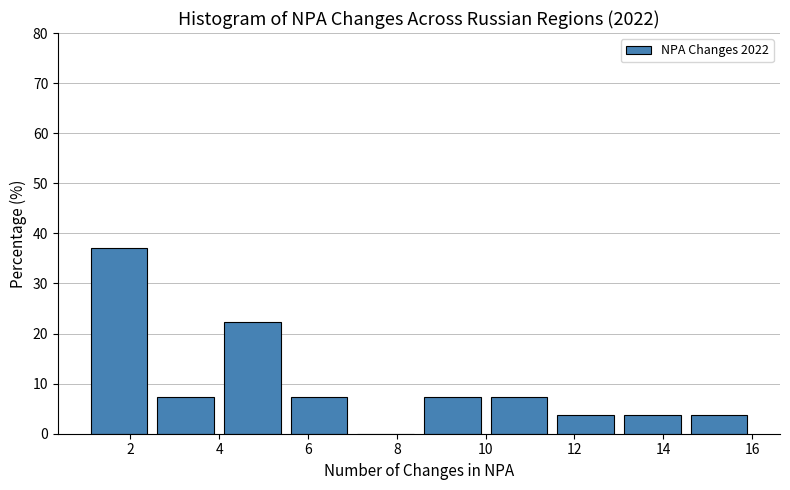

Reading left to right, transcribe this chart: for each bar, give the range it covers on the x-axis and its height. Neither the bar edges nor the heights are printed on the chart, so give them approximately, as read against the axes.

1.0 to 2.5: 37
2.5 to 4.0: 7
4.0 to 5.5: 22
5.5 to 7.0: 7
7.0 to 8.5: 0
8.5 to 10.0: 7
10.0 to 11.5: 7
11.5 to 13.0: 4
13.0 to 14.5: 4
14.5 to 16.0: 4